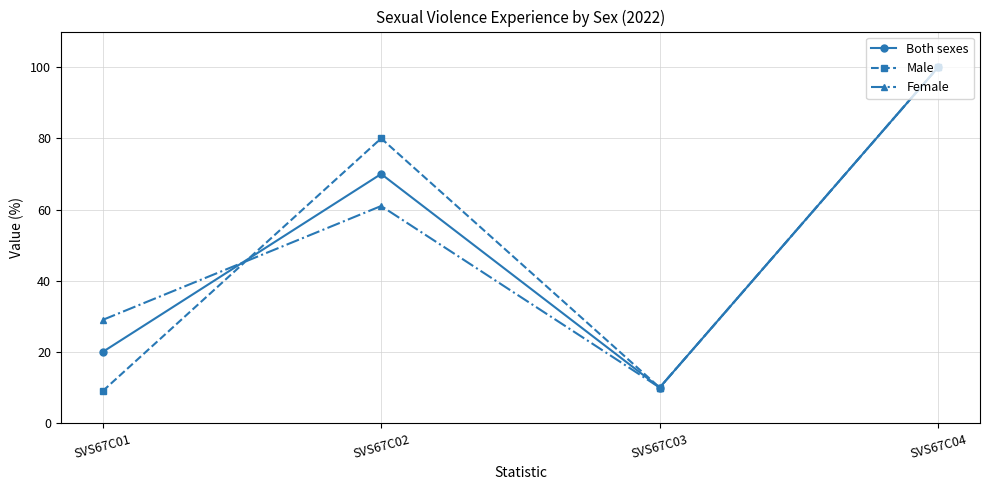

Where is the first local minimum for Female?

SVS67C03